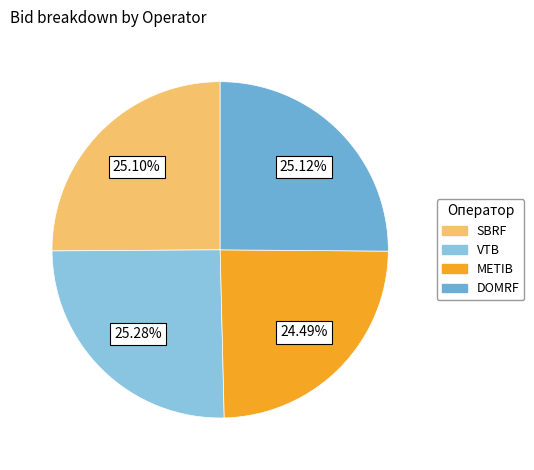

How many segments does this pie chart have?

4